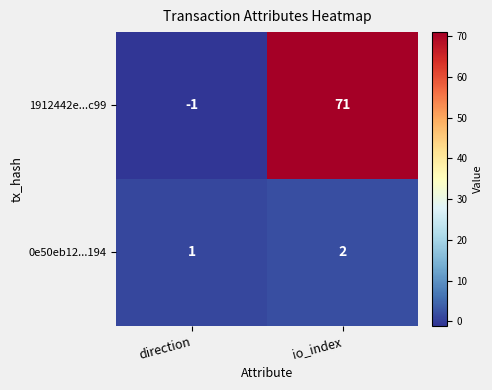

True or false: 1912442e...c99 has a value of 103 at io_index.

False